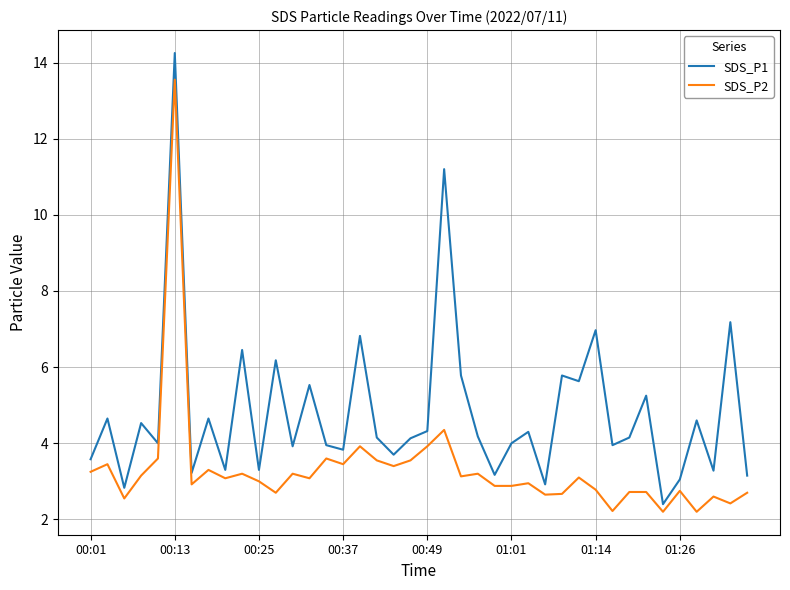

Rank the series by their average value, from lowest to highest.

SDS_P2, SDS_P1